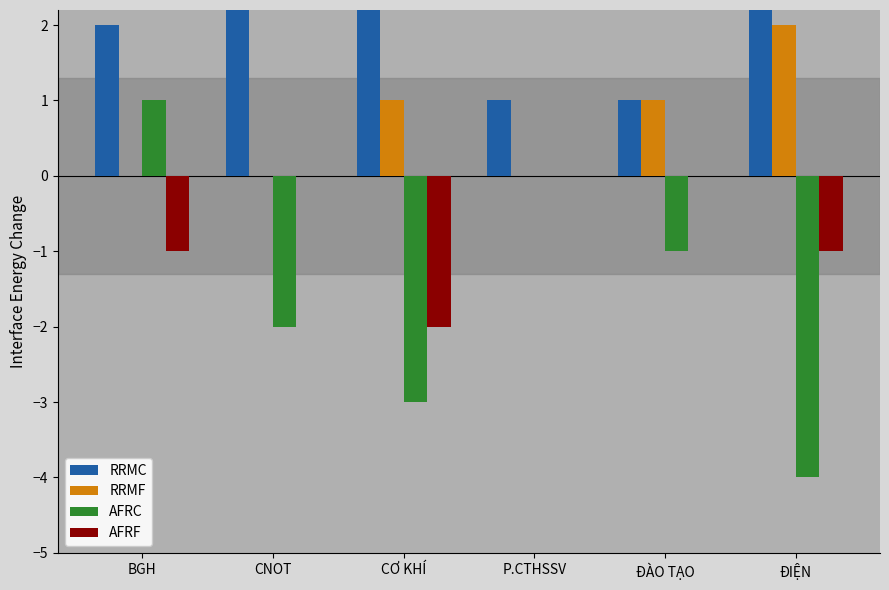

Rank the series at ĐIỆN from highest to lowest value.

RRMC, RRMF, AFRF, AFRC